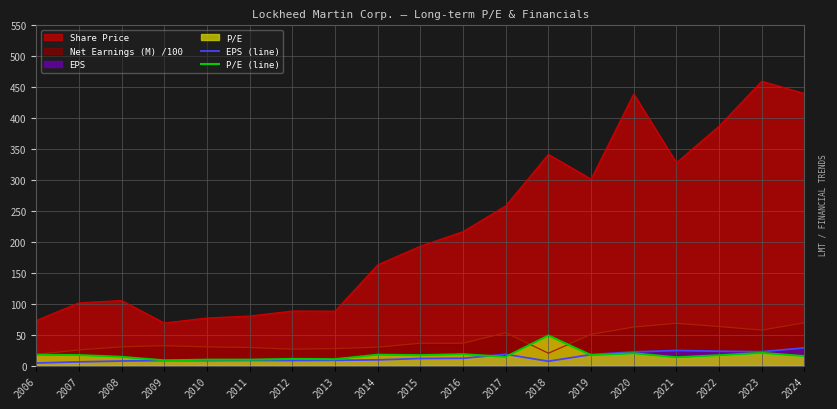

Which category has the highest value across all series?

2023